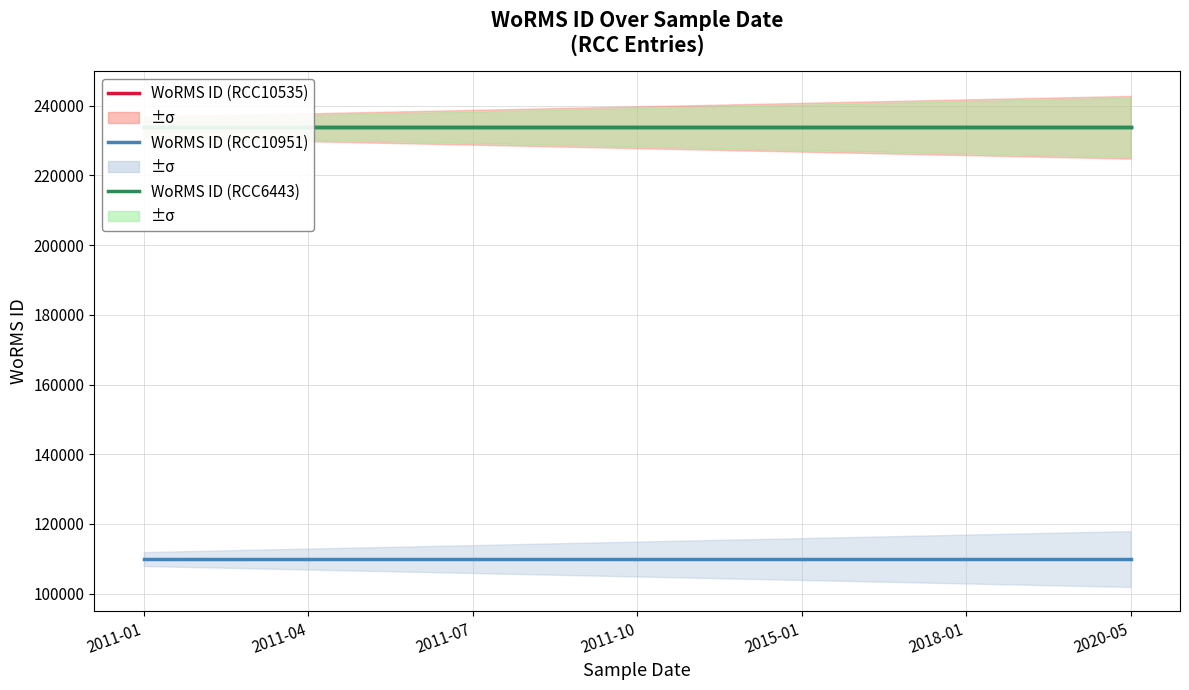

What is the maximum value shown in the chart?

233820